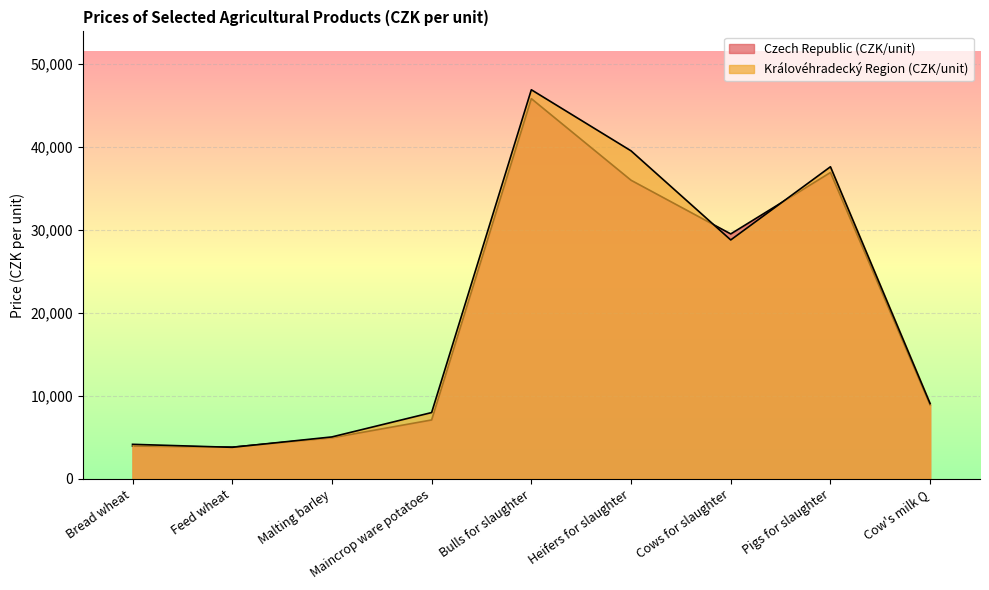

Is it true that Královéhradecký Region (CZK/unit) equals 20192 at Pigs for slaughter?

False